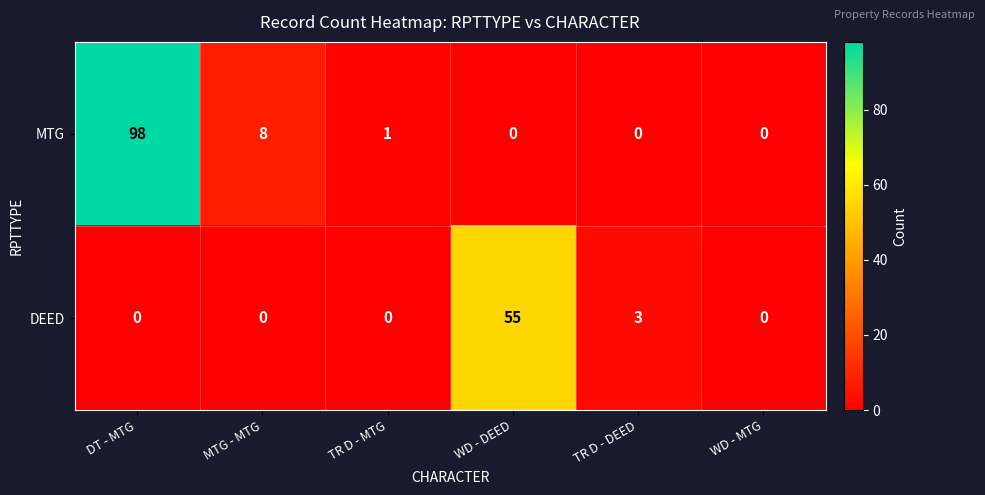

Rank the series by their average value, from lowest to highest.

DEED, MTG